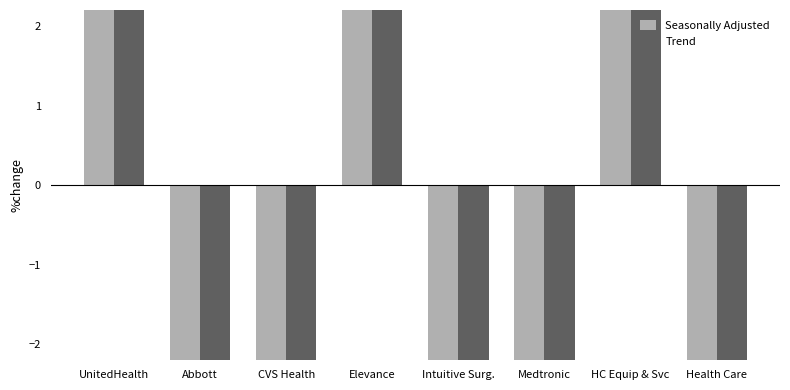

What is the value of the Seasonally Adjusted bar at the 4th from the left?

71.4